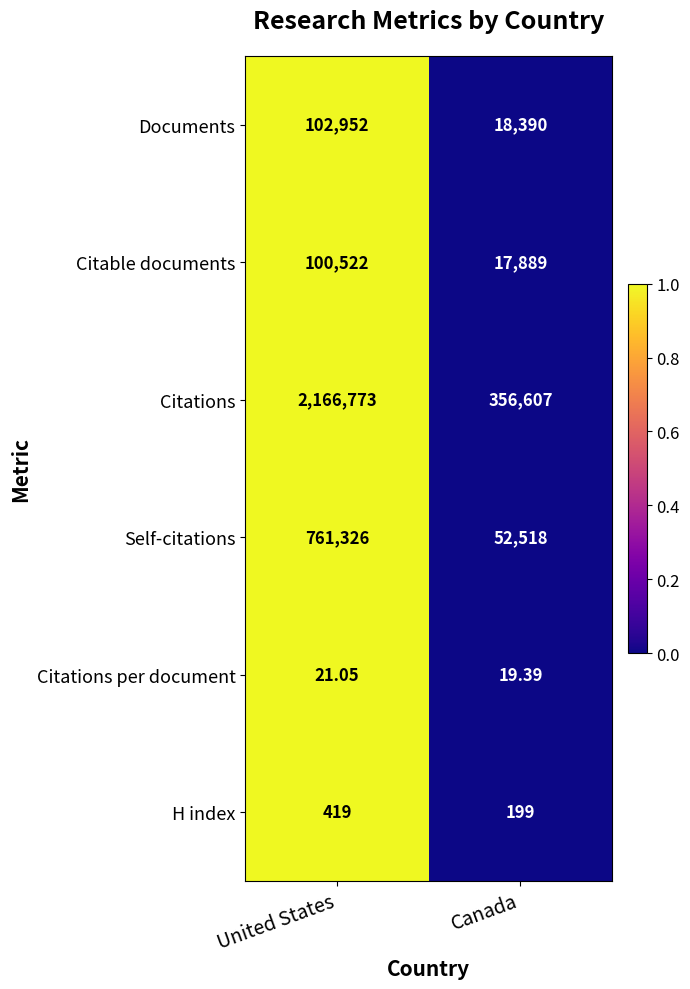

At which category does the chart reach its minimum across all series?

Canada